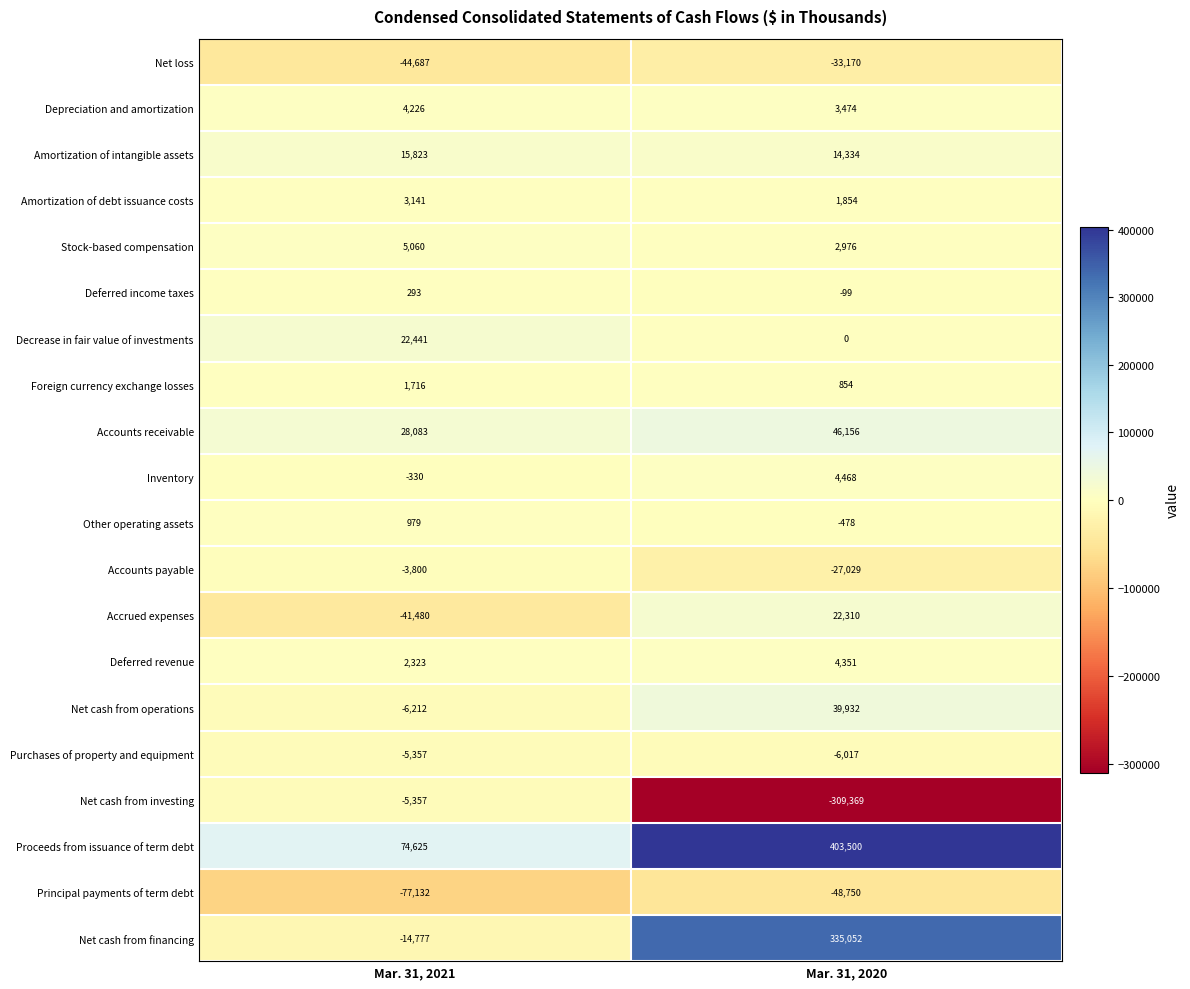

Which series has the largest total across all categories?

Proceeds from issuance of term debt